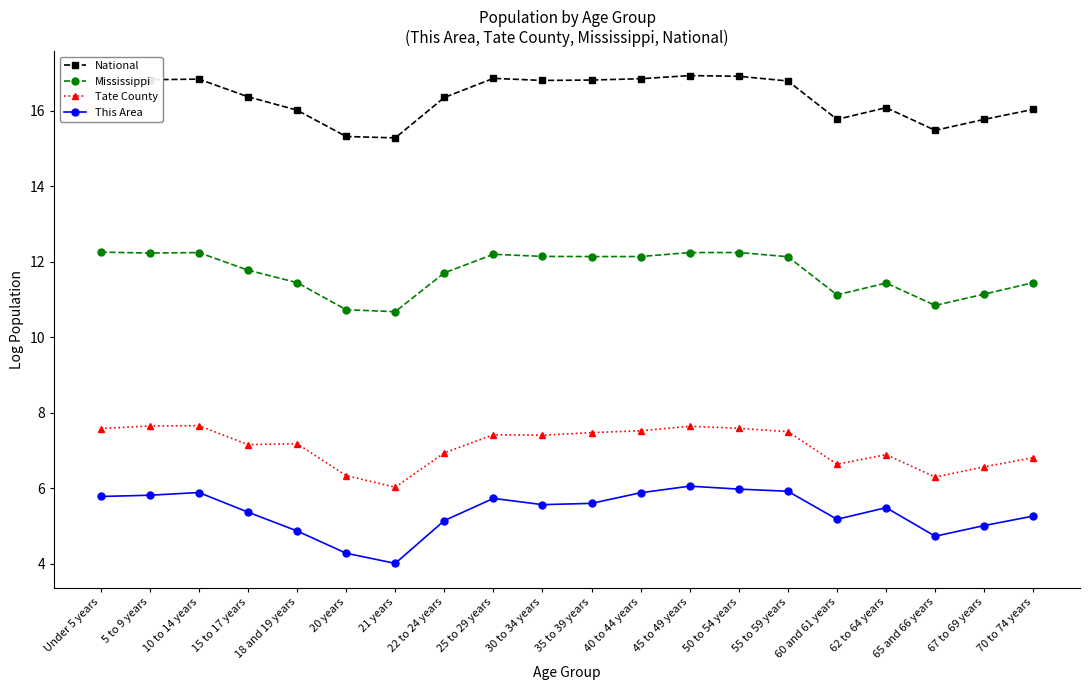

Is it true that Tate County equals 4.0 at 62 to 64 years?

False